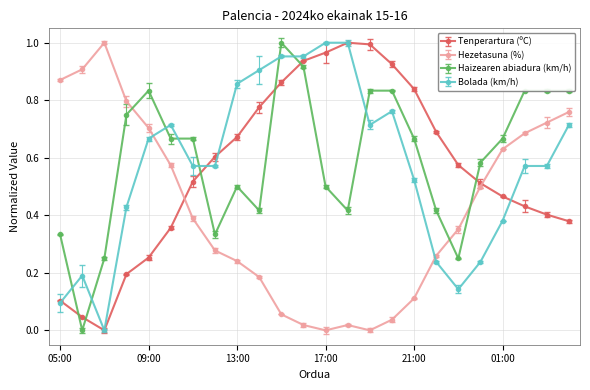

At which label is Bolada (km/h) closest to 0?

07:00